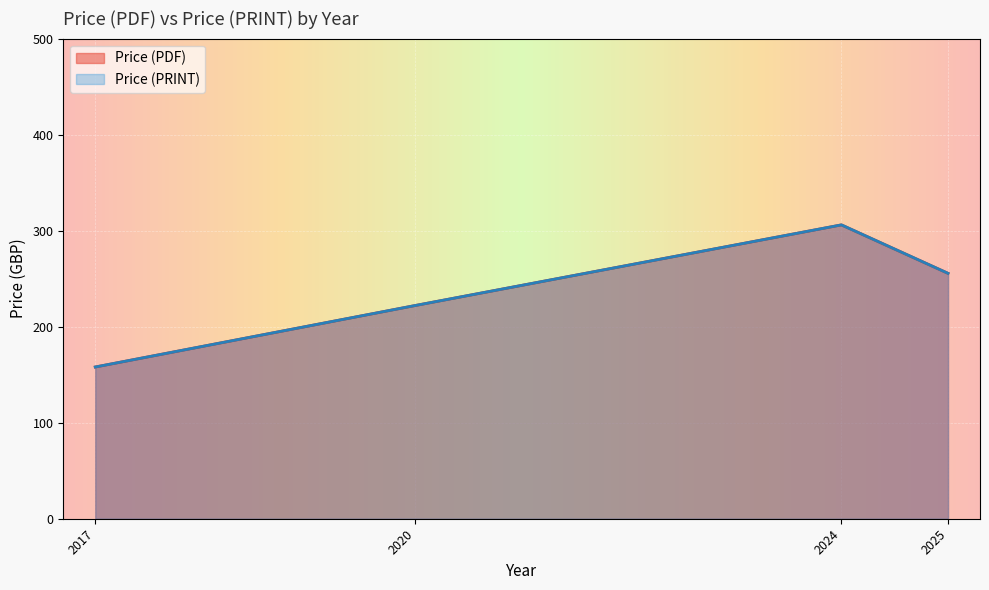

True or false: Price (PDF) and Price (PRINT) cross at least once.

False